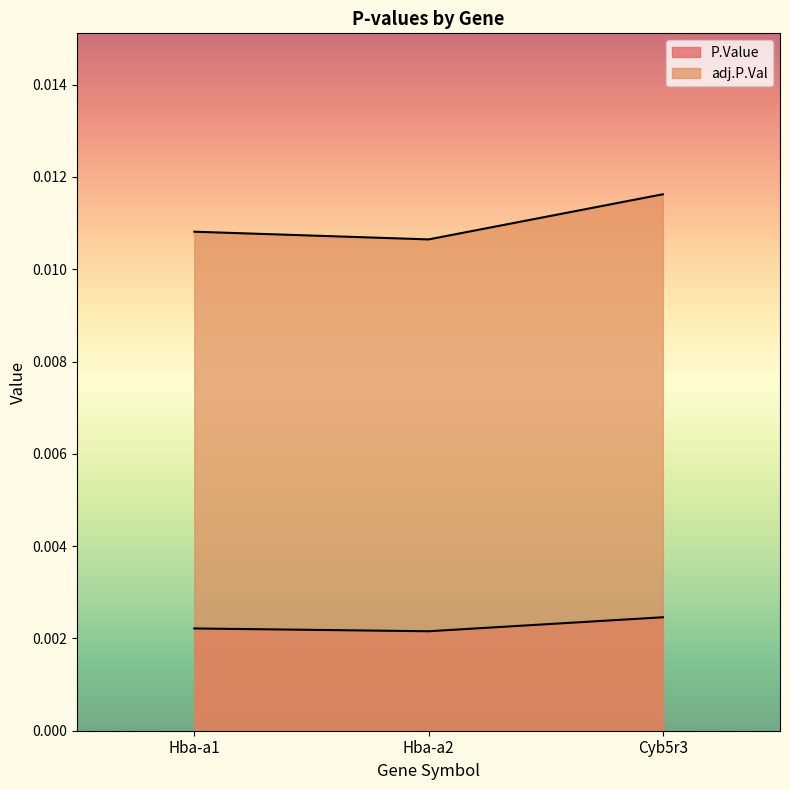

The adj.P.Val series shows 0.0 at Hba-a2. True or false?

False